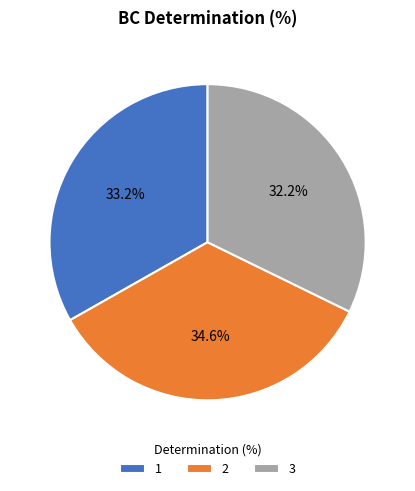

Which slice is the smallest?

3